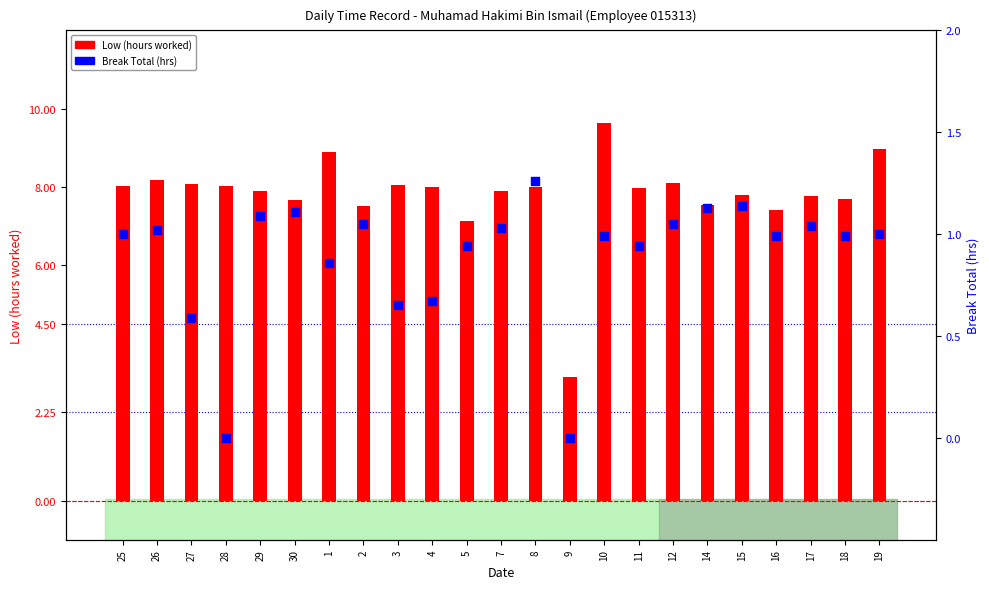

Which series contains the lowest Y value?

Break Total (hrs)